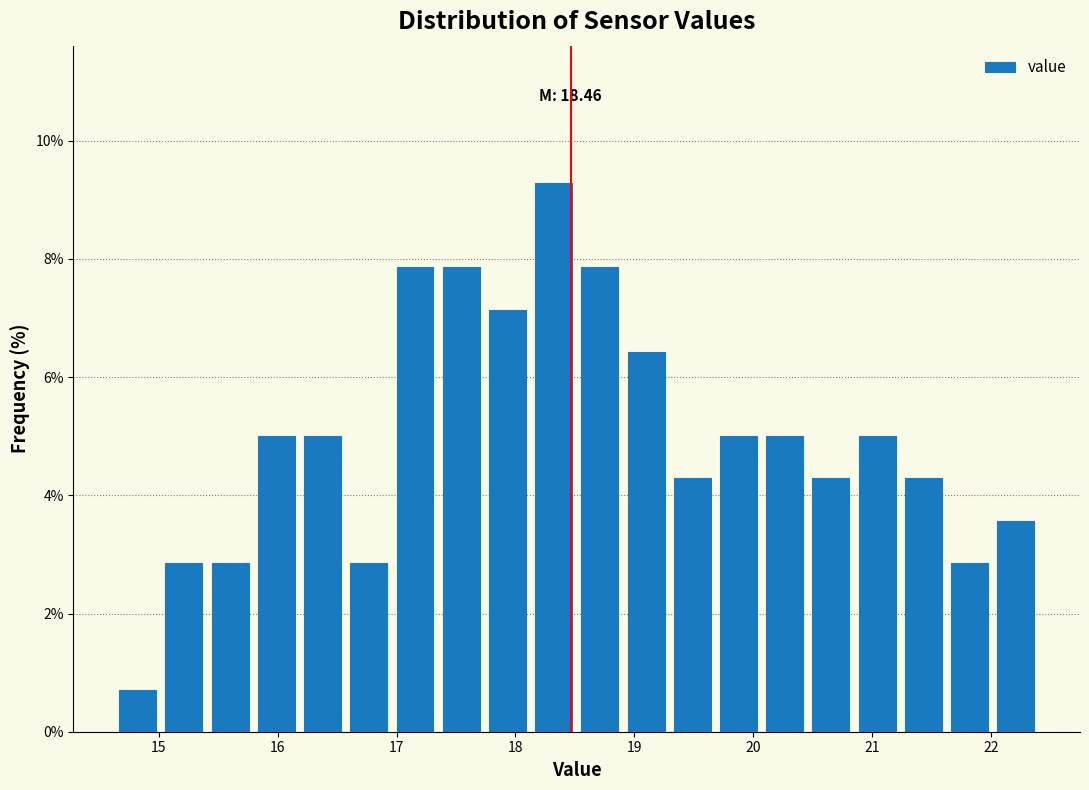

Read against the x-axis, roughly where is the centre of the tallest bar?

18.3